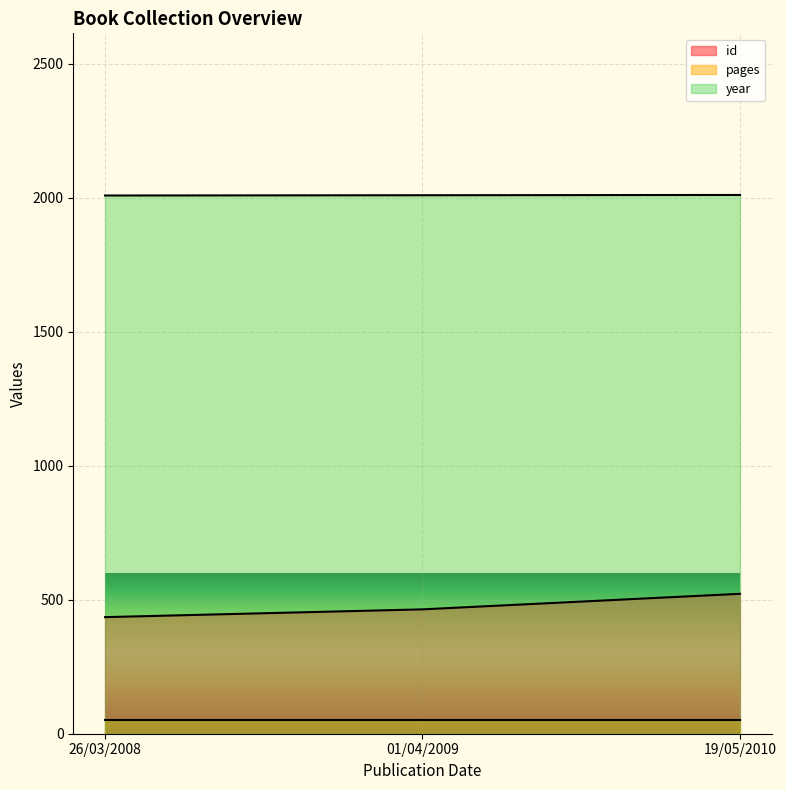

The value of id at 26/03/2008 is 435. True or false?

True